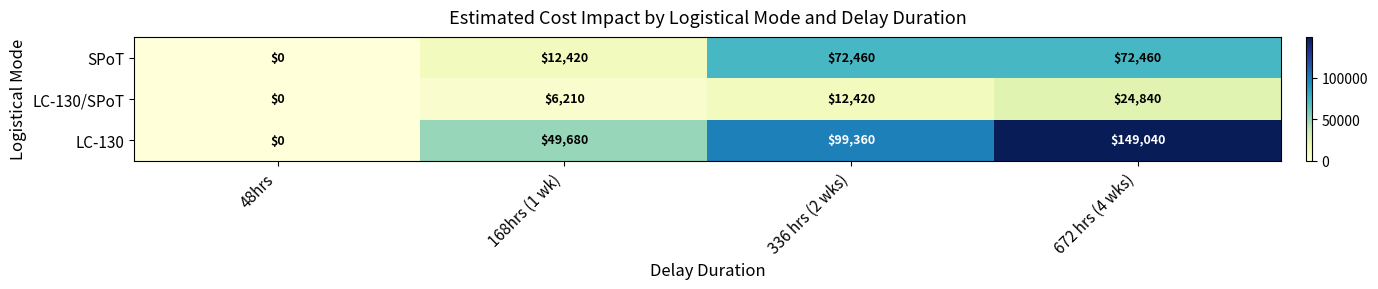

What is the average value of the LC-130 series?

74520